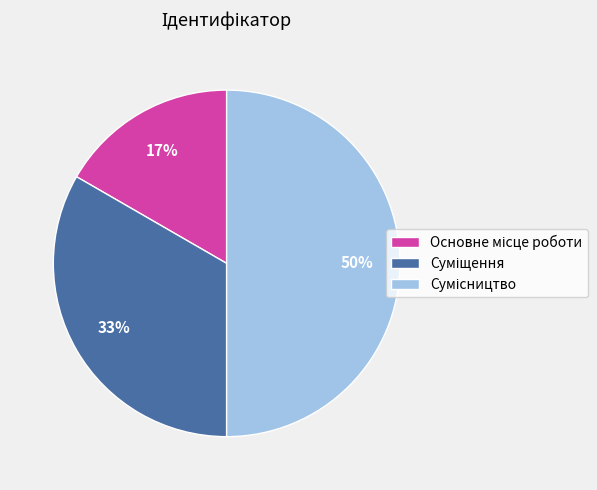

To the nearest percent, what is the difference between the largest and smallest slice percentages?

33%